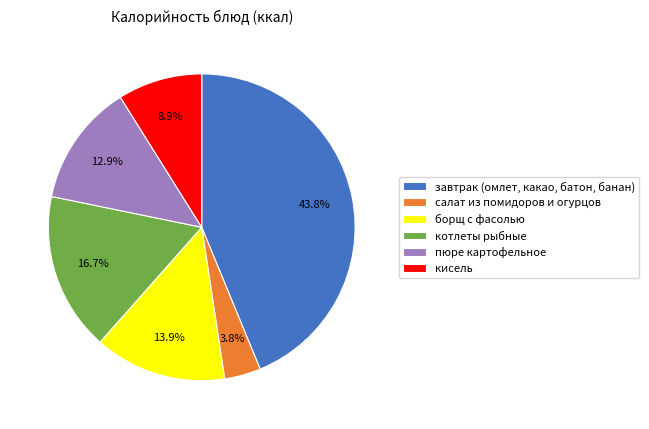

To the nearest percent, what percentage of the pie is завтрак (омлет, какао, батон, банан)?

44%